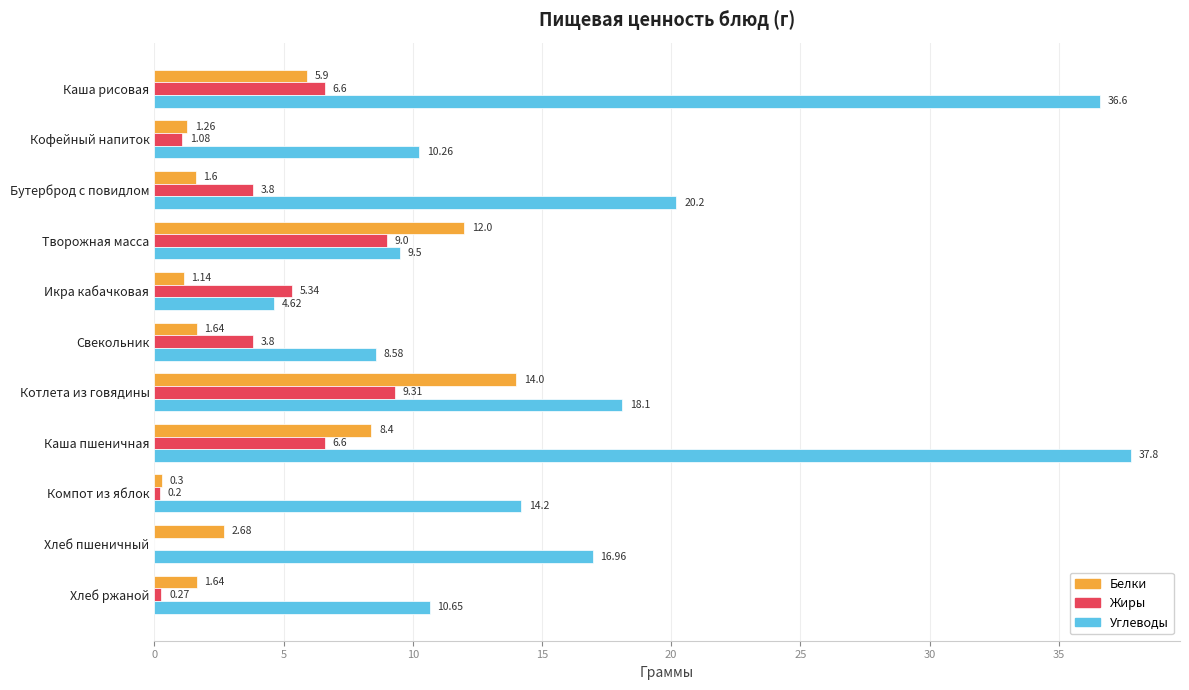

At which label does Жиры reach its peak?

Котлета из говядины